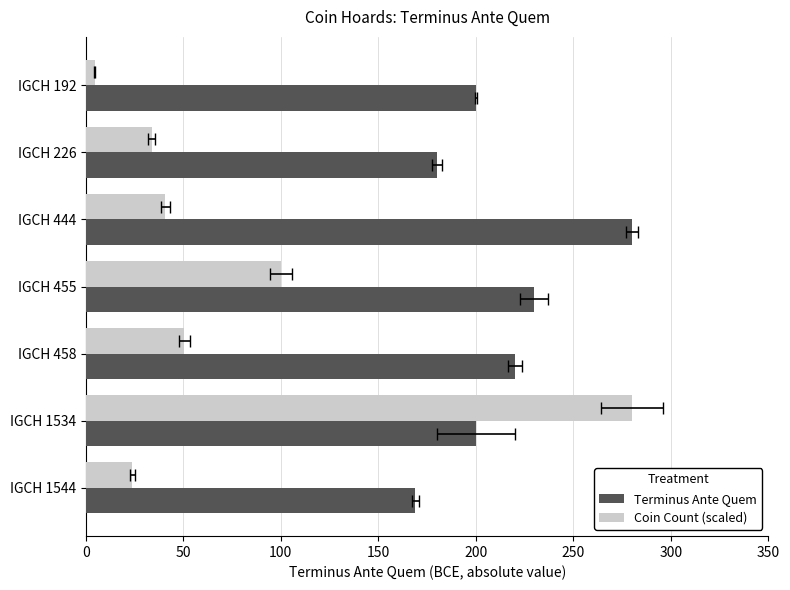

What is the difference between the highest and lowest values at IGCH 455?

129.9